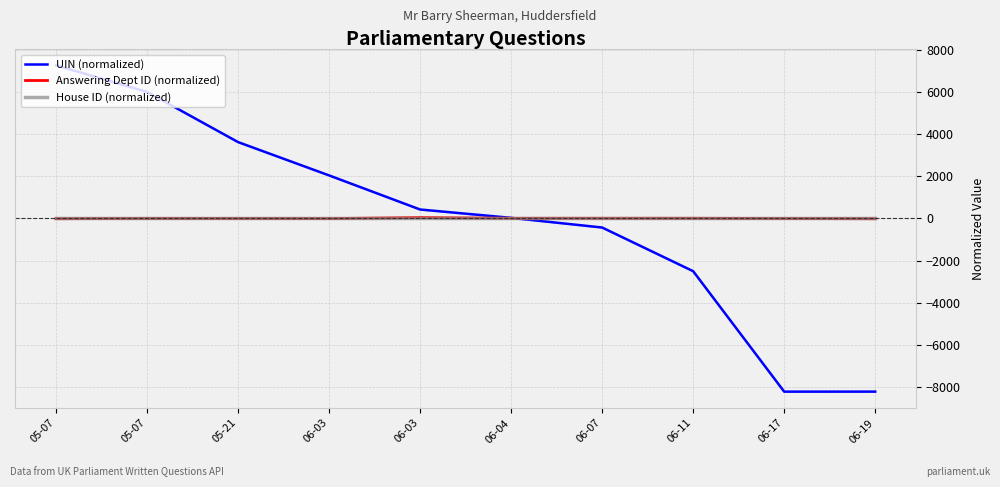

Rank the series by their maximum value, from lowest to highest.

House ID (normalized), Answering Dept ID (normalized), UIN (normalized)